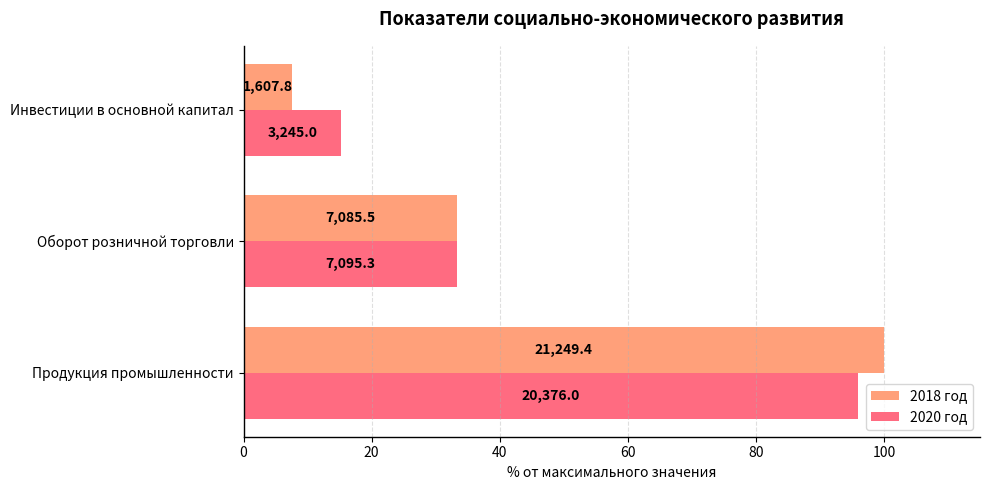

What are all the series names shown in the legend?

2018 год, 2020 год